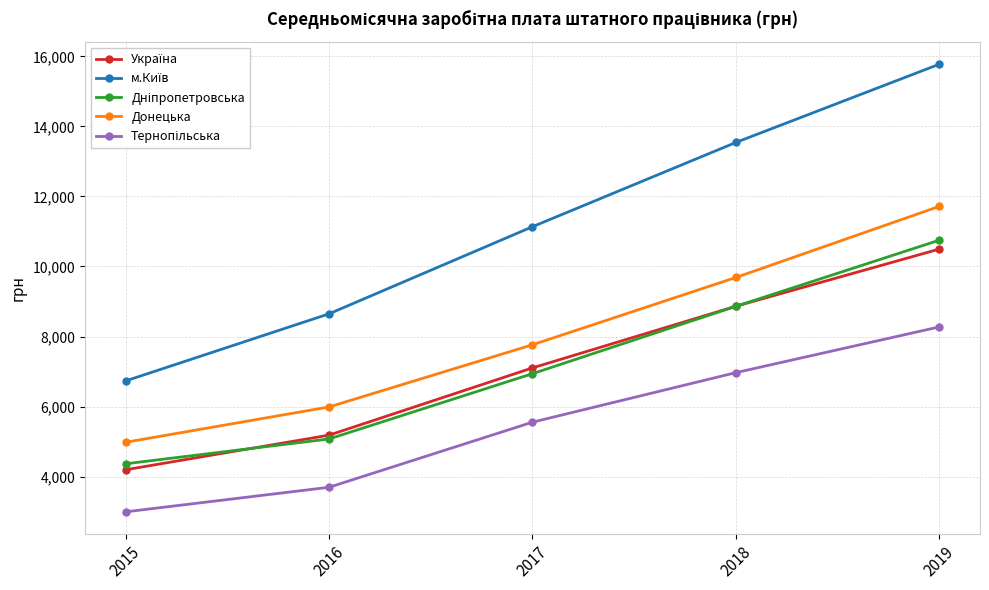

What is the value of the Донецька point at the 3rd from the left?

7764.0